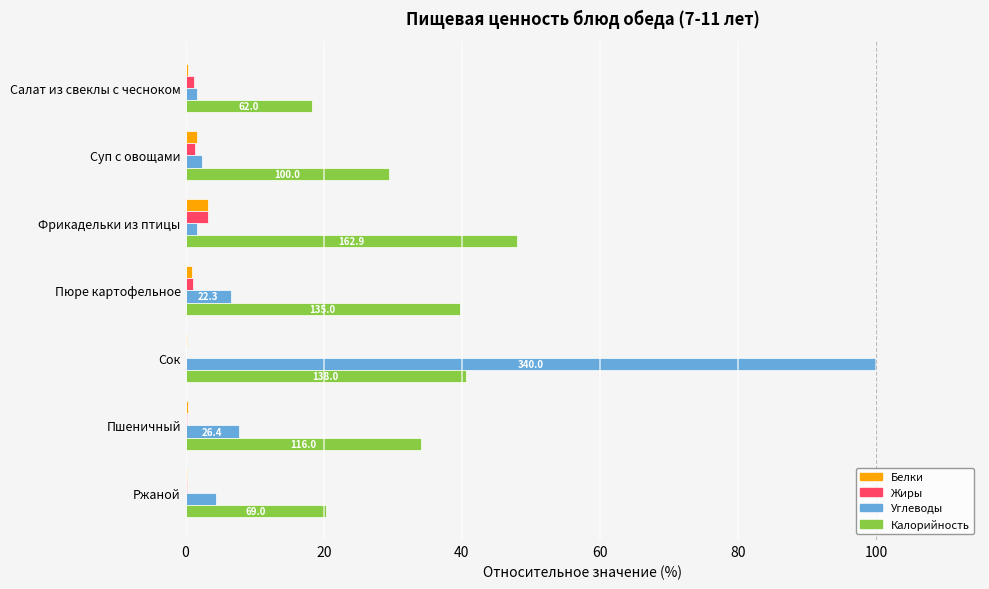

At which label does Углеводы reach its peak?

Сок